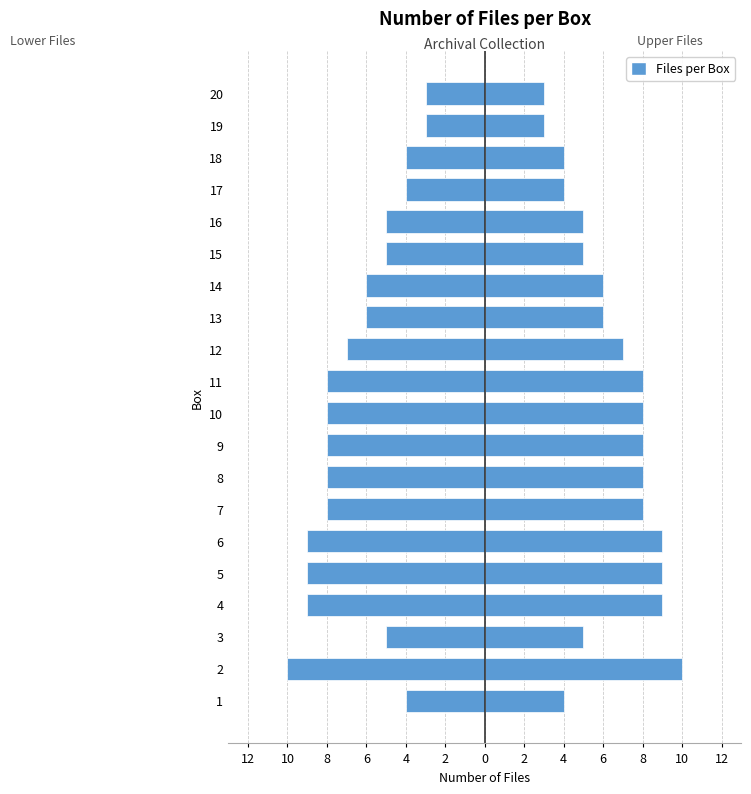

Rank the series by their average value, from lowest to highest.

Files per Box (left), Files per Box